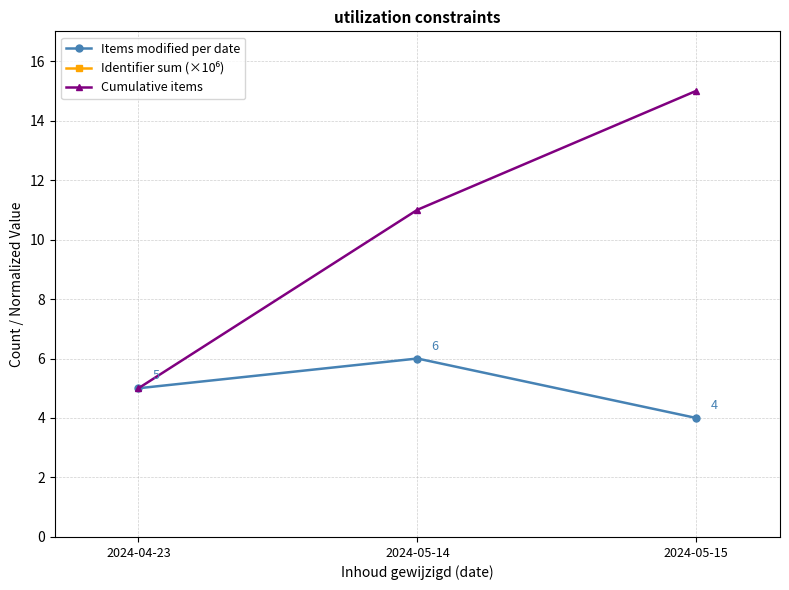

What is the average value of the Items modified per date series?

5